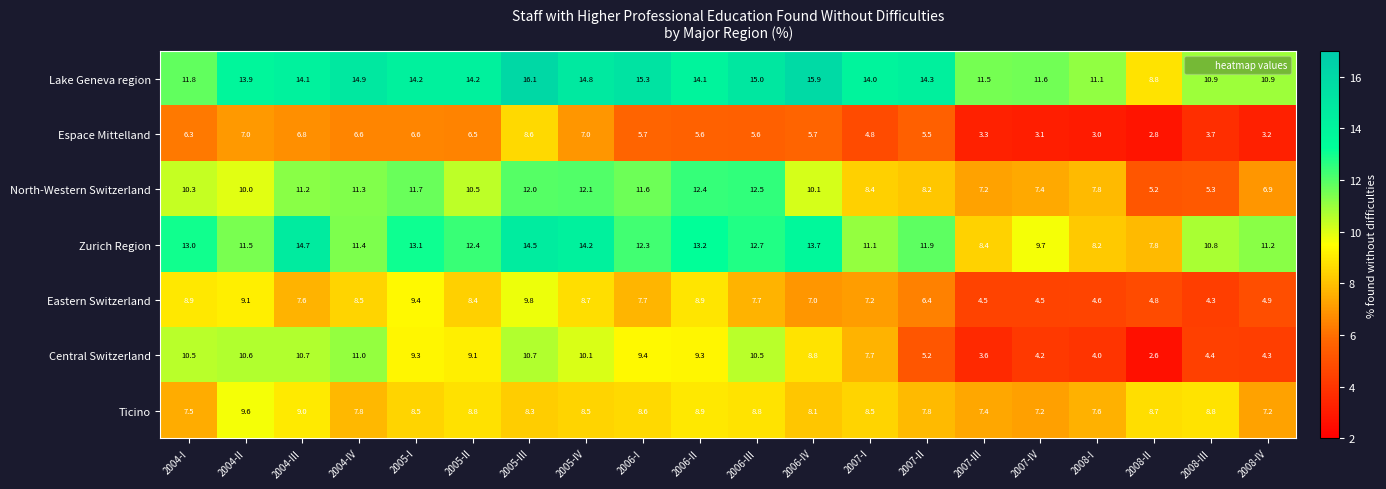

Where is Espace Mittelland nearest to the value 5?

2007-I